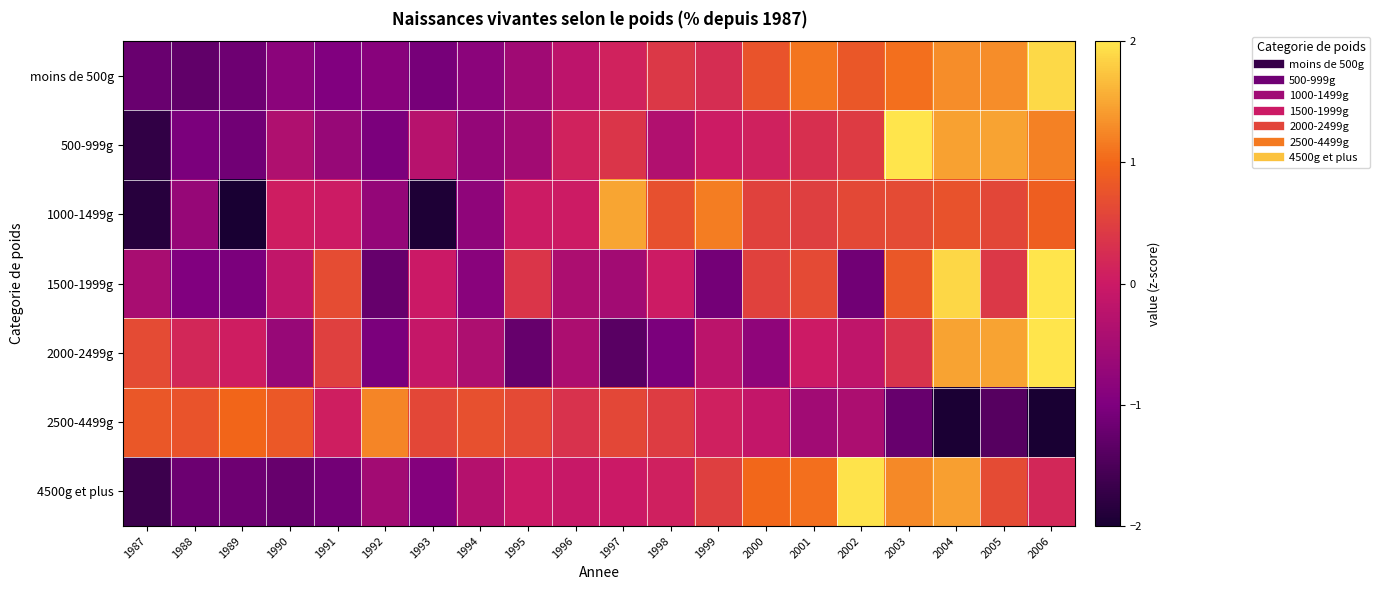

At how many categories does at least one series exceed -1?

20